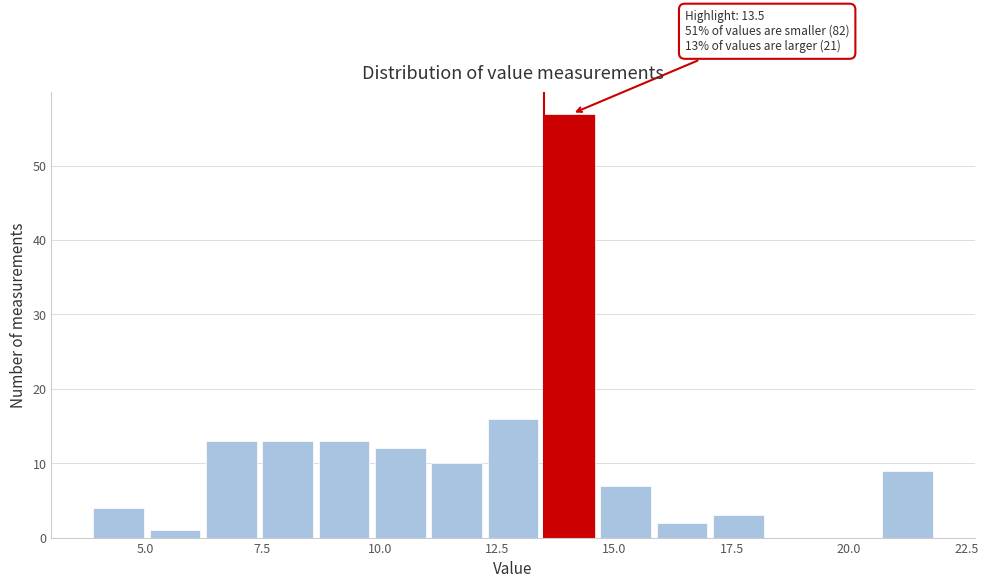

Around what value on the x-axis is the tallest bar? Give the approximate position of its centre, as read against the axis.

14.0